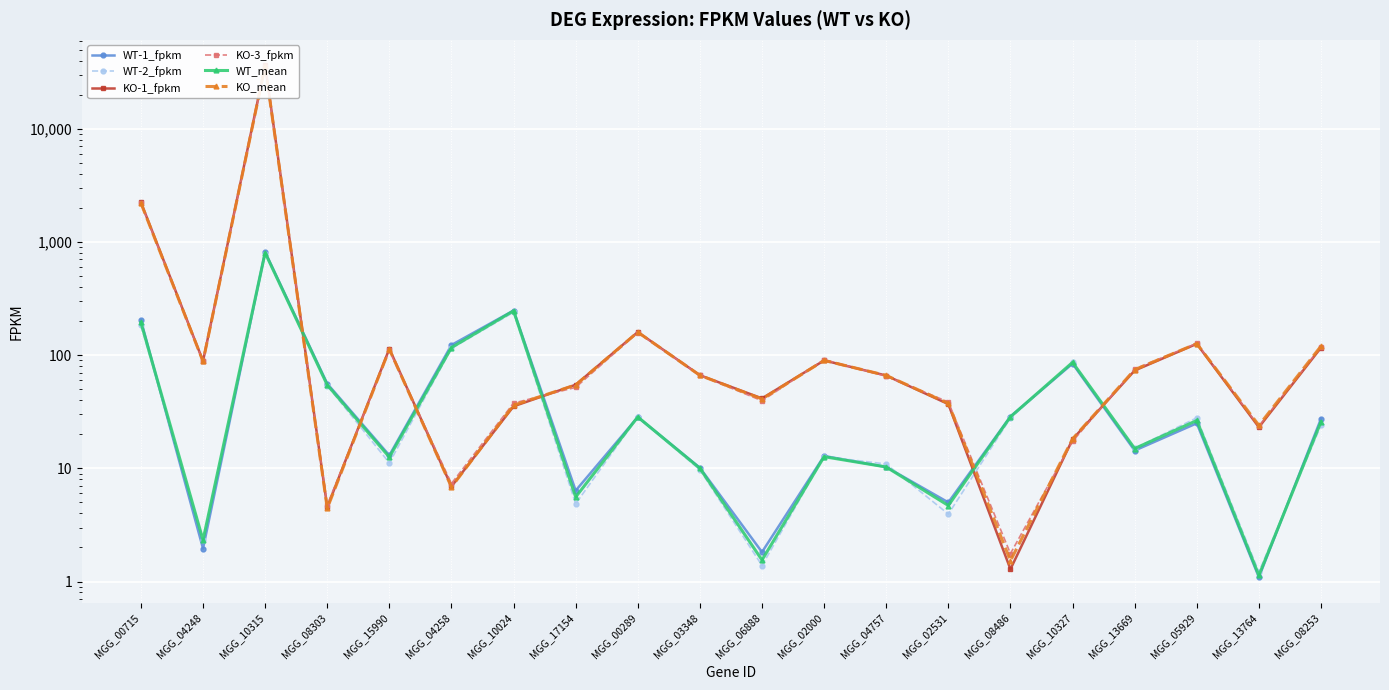

What are all the series names shown in the legend?

WT-1_fpkm, WT-2_fpkm, KO-1_fpkm, KO-3_fpkm, WT_mean, KO_mean